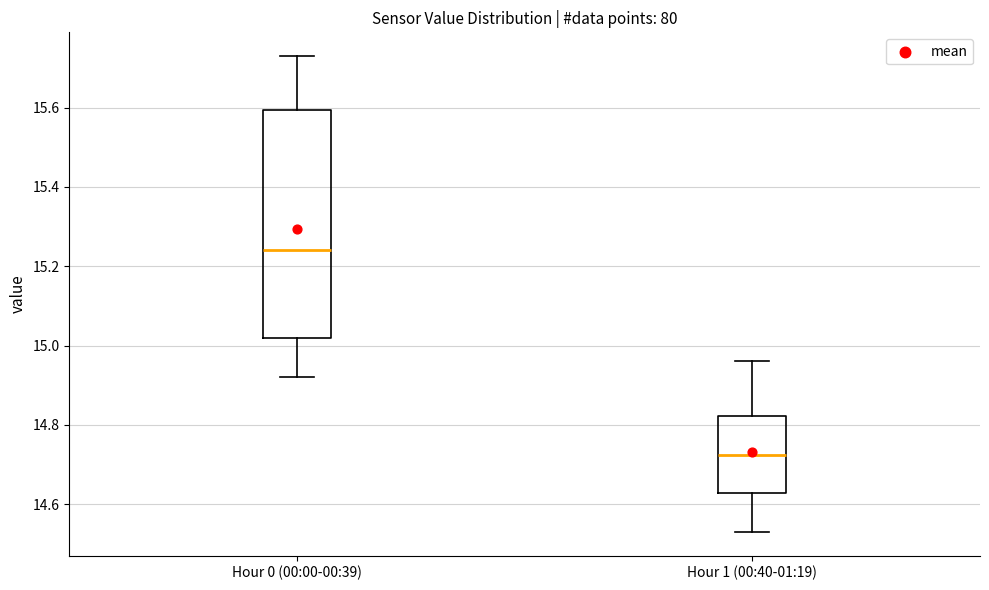

Reading left to right, read every box against the y-axis: the position of its median line, the range the box covers, and the ends of its whiskers. The values are not printed on the chart, so give them approximately, as read against the axis.

Hour 0 (00:00-00:39): median 15.24, box 15.02 to 15.60, whiskers 14.92 to 15.74
Hour 1 (00:40-01:19): median 14.72, box 14.62 to 14.82, whiskers 14.54 to 14.96